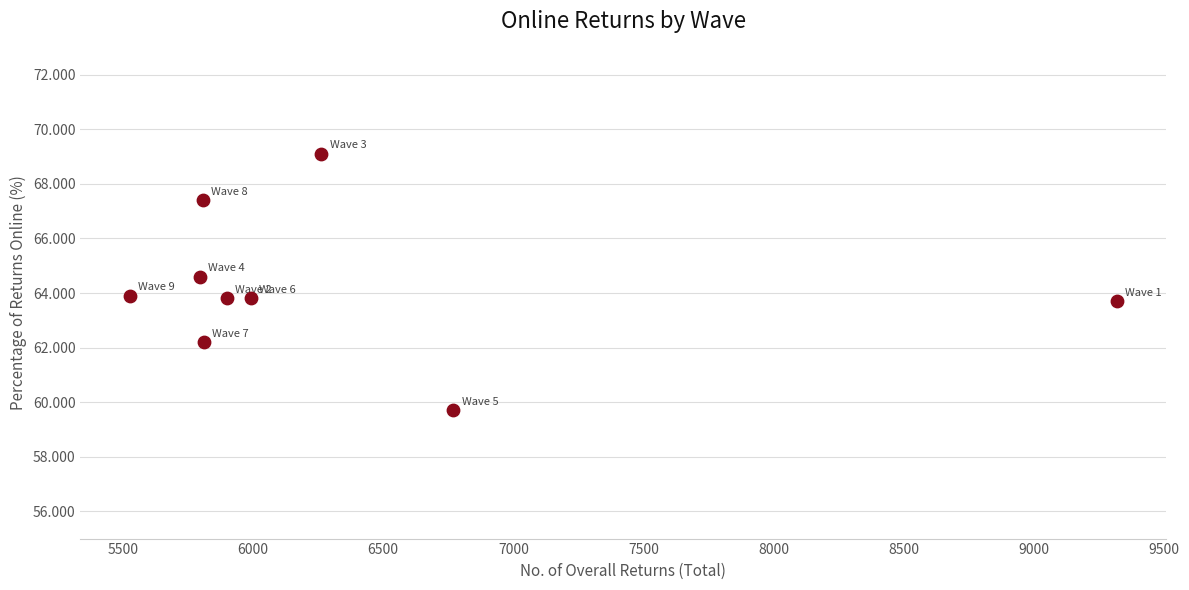

What is the average Y value?

64.2